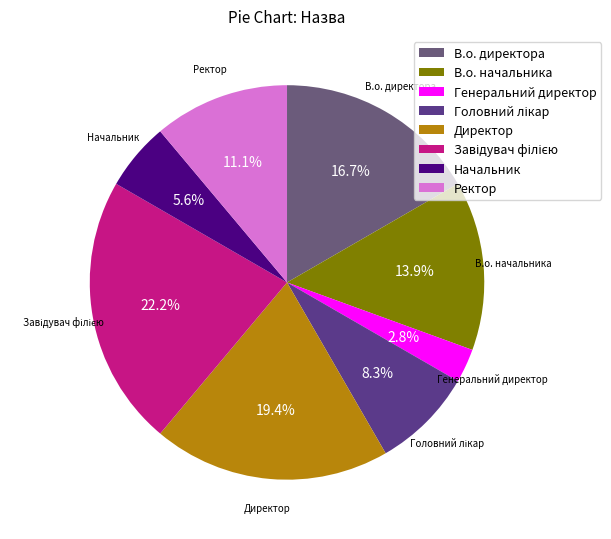

To the nearest percent, what percentage of the pie is В.о. начальника?

14%